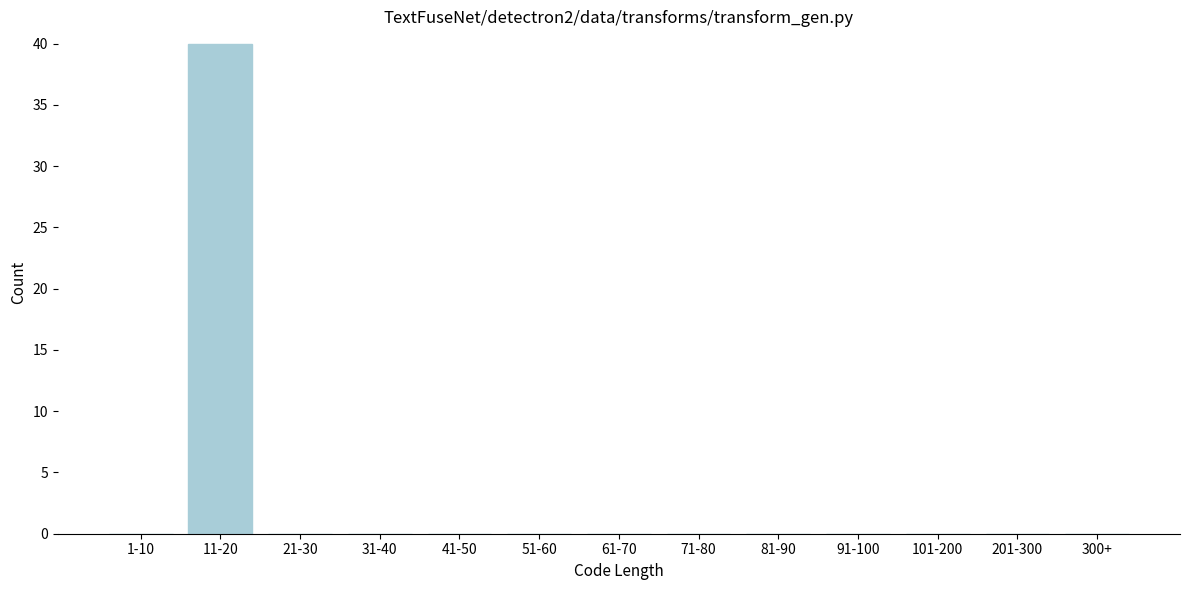

Reading right to left, transcribe all the data shown in this chart.

300+=0	201-300=0	101-200=0	91-100=0	81-90=0	71-80=0	61-70=0	51-60=0	41-50=0	31-40=0	21-30=0	11-20=40	1-10=0